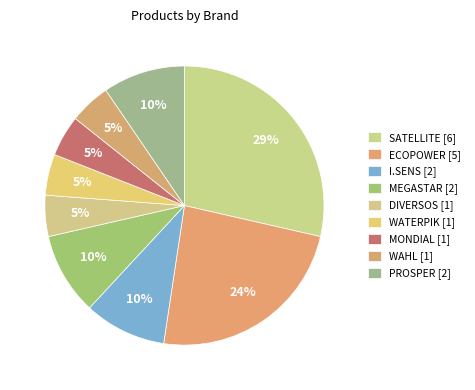

How many segments does this pie chart have?

9